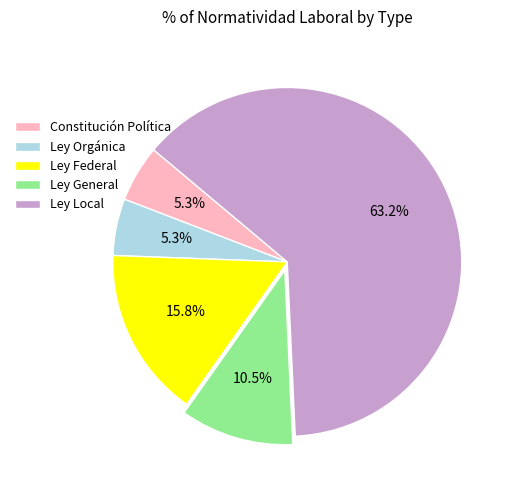

To the nearest percent, what is the difference between the largest and smallest slice percentages?

58%